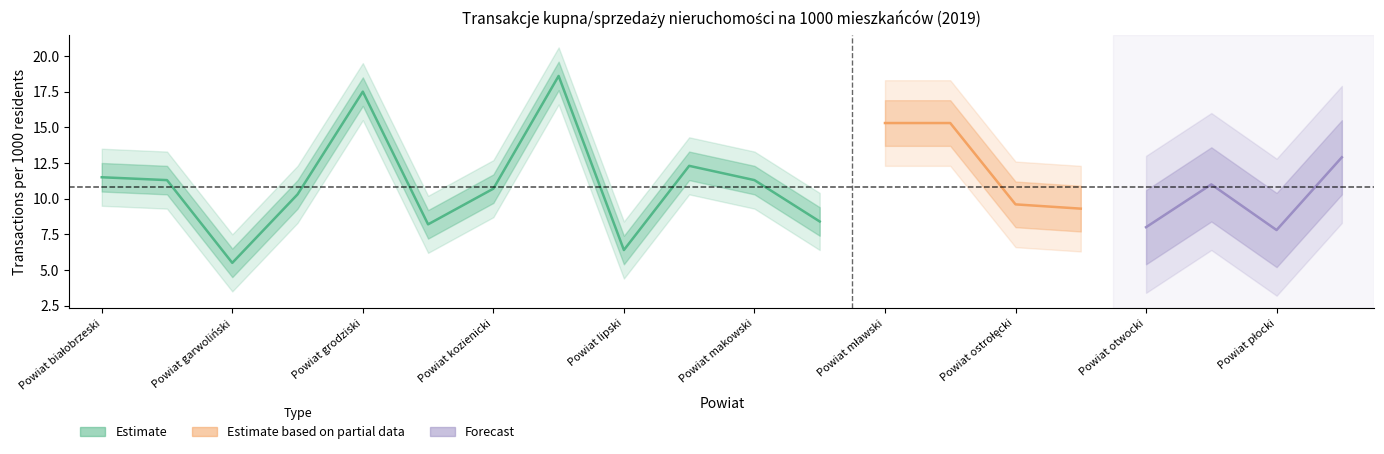

What is the label of the 20th point from the left?

Powiat płoński